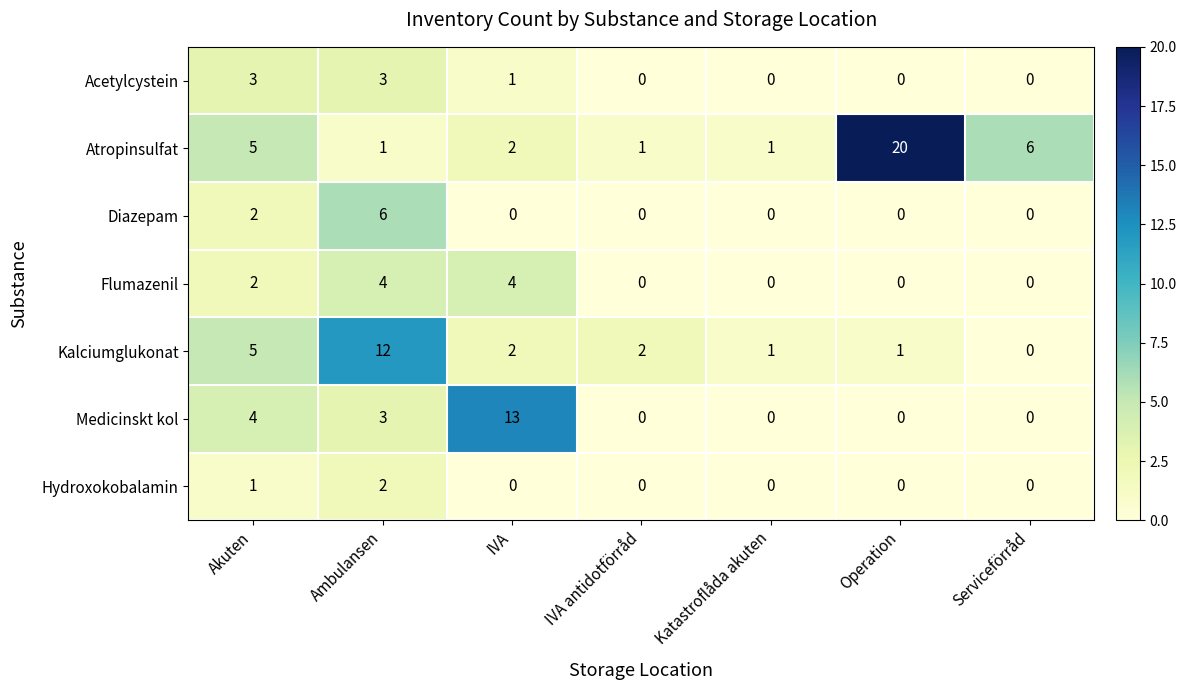

What is the sum of all Diazepam values?

8